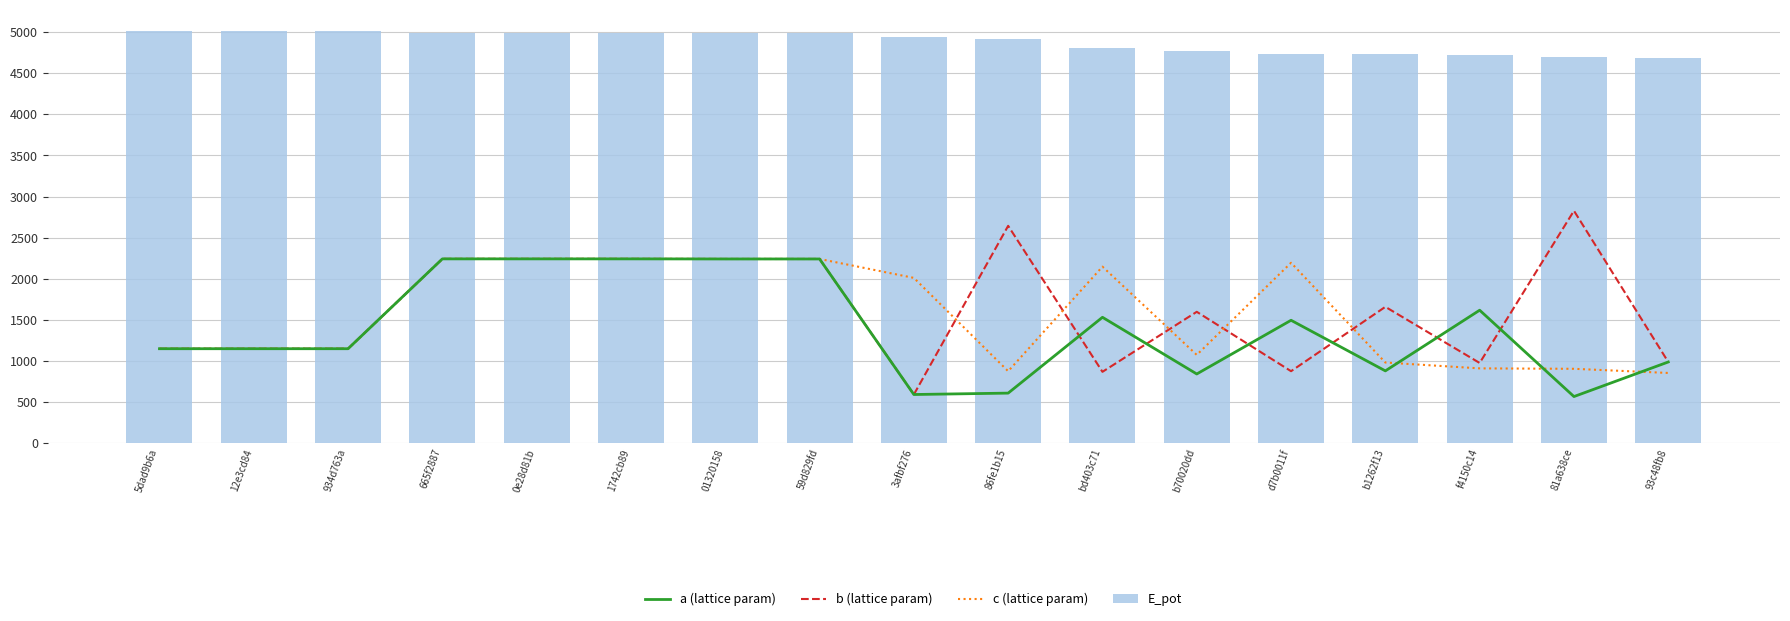

What is the minimum value shown in the chart?

564.5